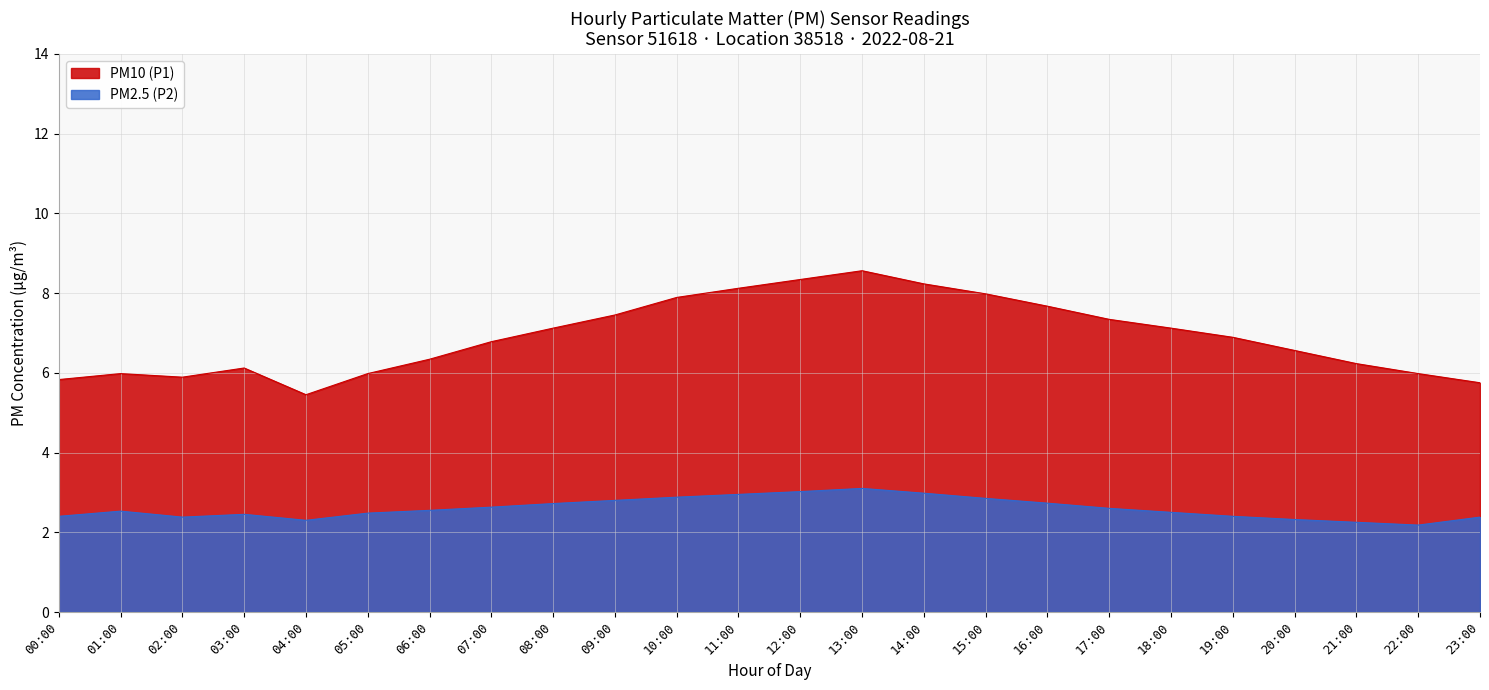

Does the chart have visible grid lines?

Yes